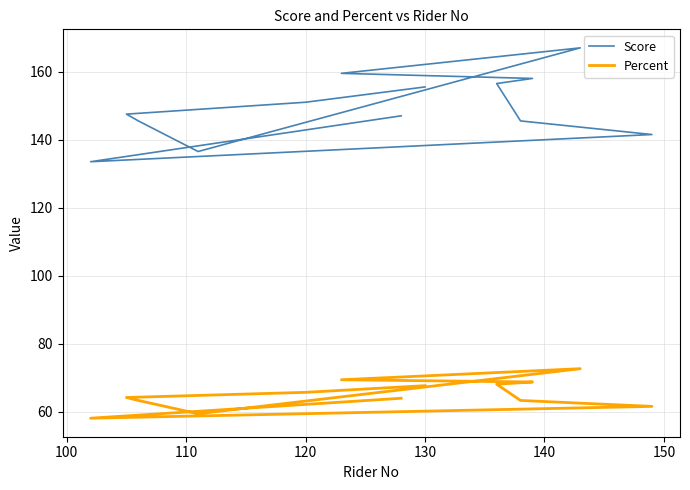

In Score, how many points are lower than both neighbors (excluding endpoints)?

2